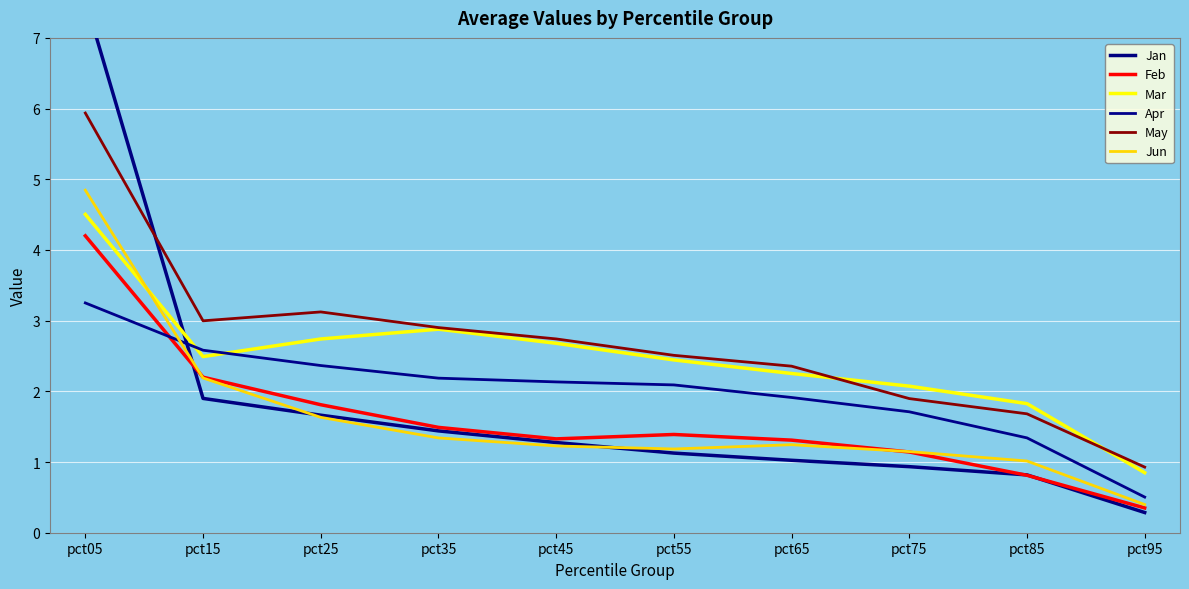

Is it true that Jun equals 1.2 at pct55?

True